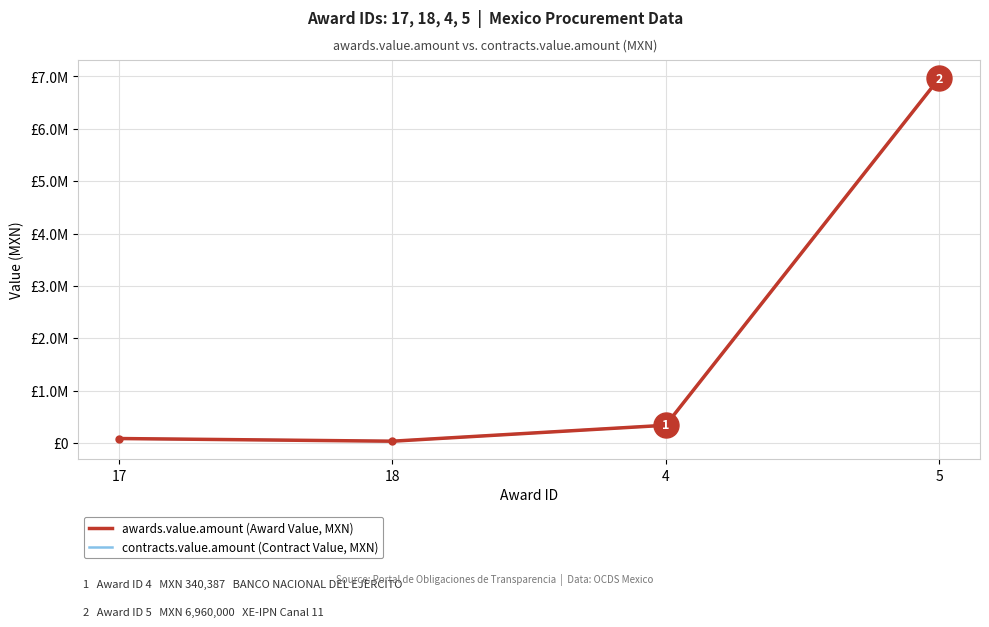

Reading left to right, what are all the values shown in this chart?

awards.value.amount: 17=87000.0	18=36000.0	4=340387.1	5=6960000.0
contracts.value.amount: 17=87000.0	18=36000.0	4=340387.1	5=6960000.0